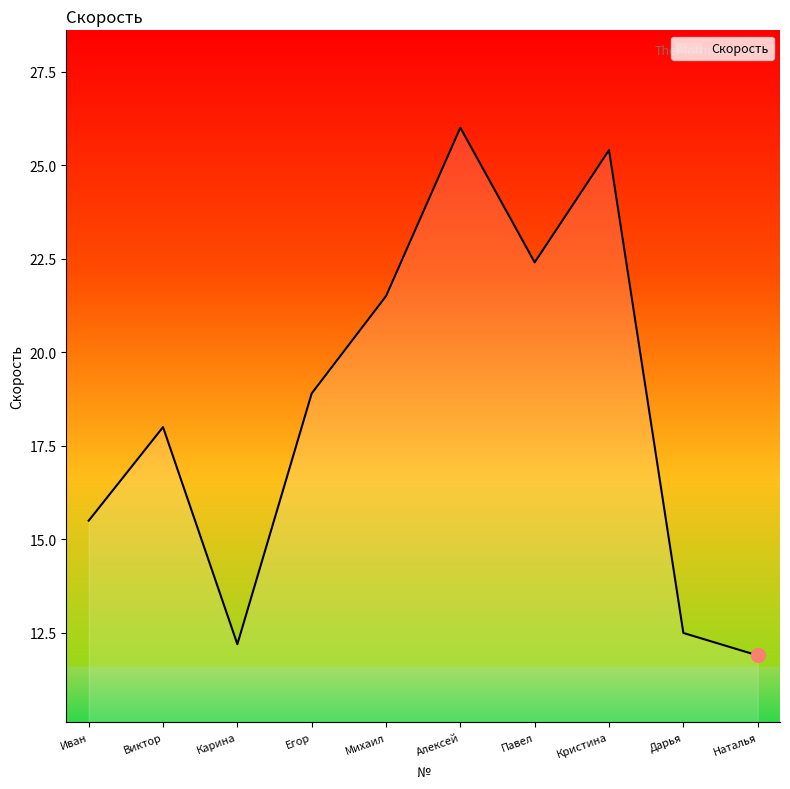

Reading right to left, transcribe all the data shown in this chart.

11.9	12.5	25.4	22.4	26.0	21.5	18.9	12.2	18.0	15.5